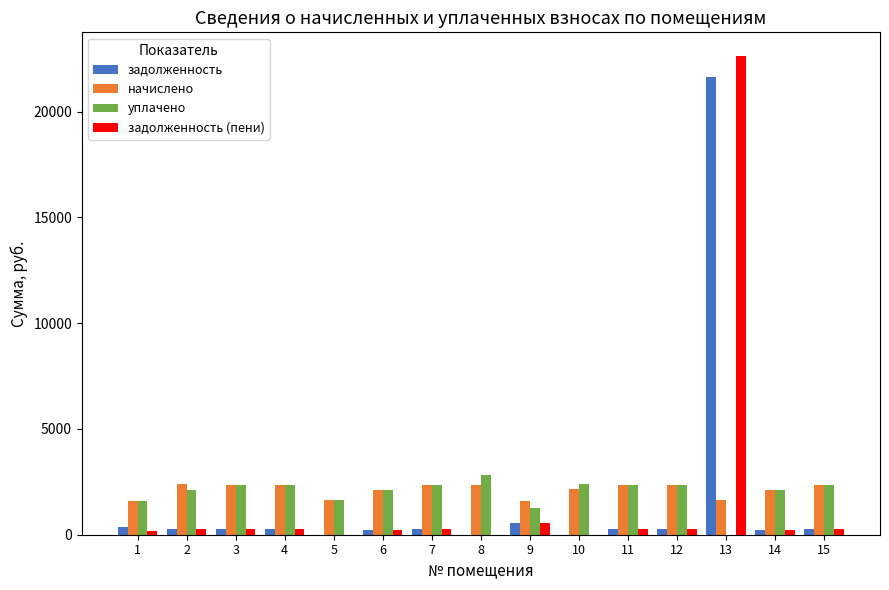

What is the spread (max minus min) of values at 13?

22612.8